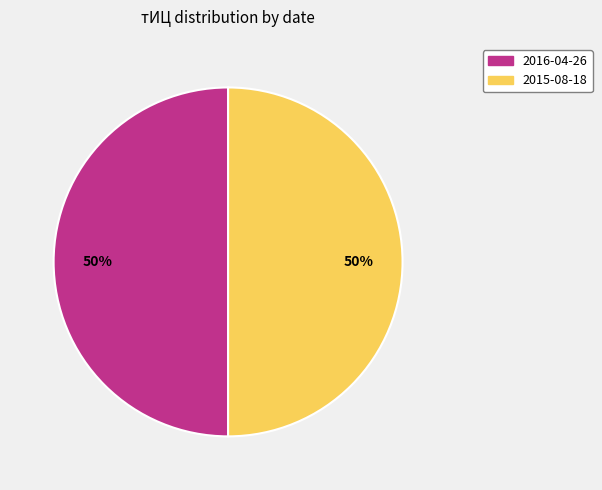

To the nearest percent, what is the average slice percentage?

50%